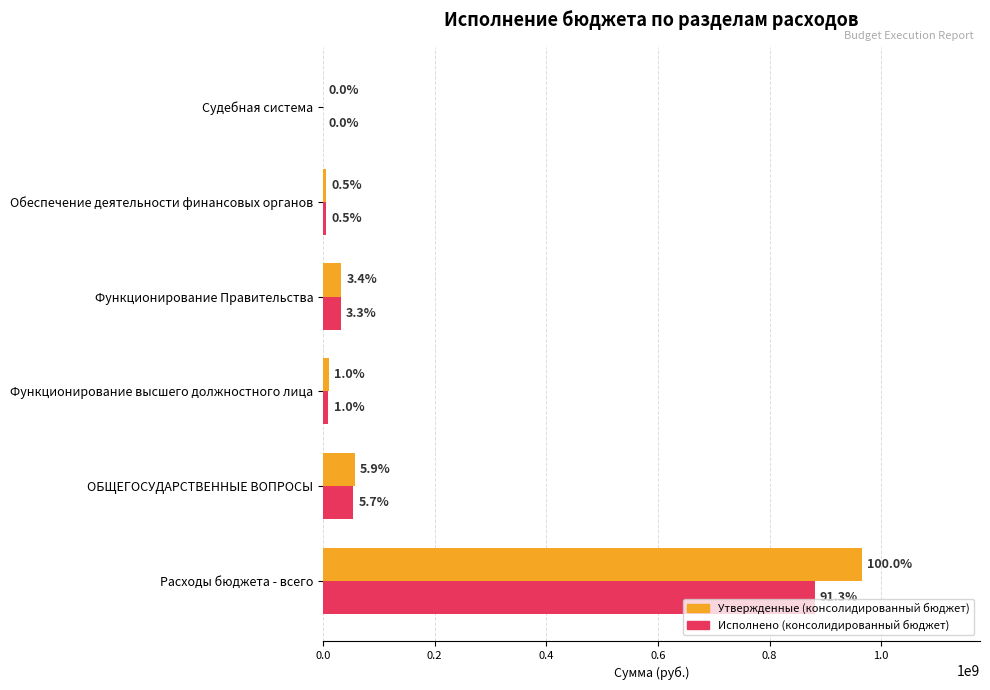

What is the minimum value for Утвержденные (консолидированный бюджет)?

38100.0